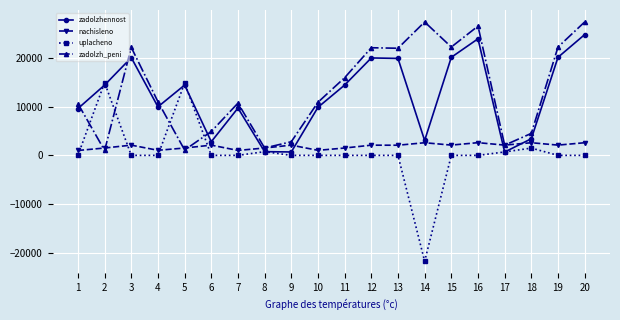

What is the value of the nachisleno point at the 6th from the left?

2095.6